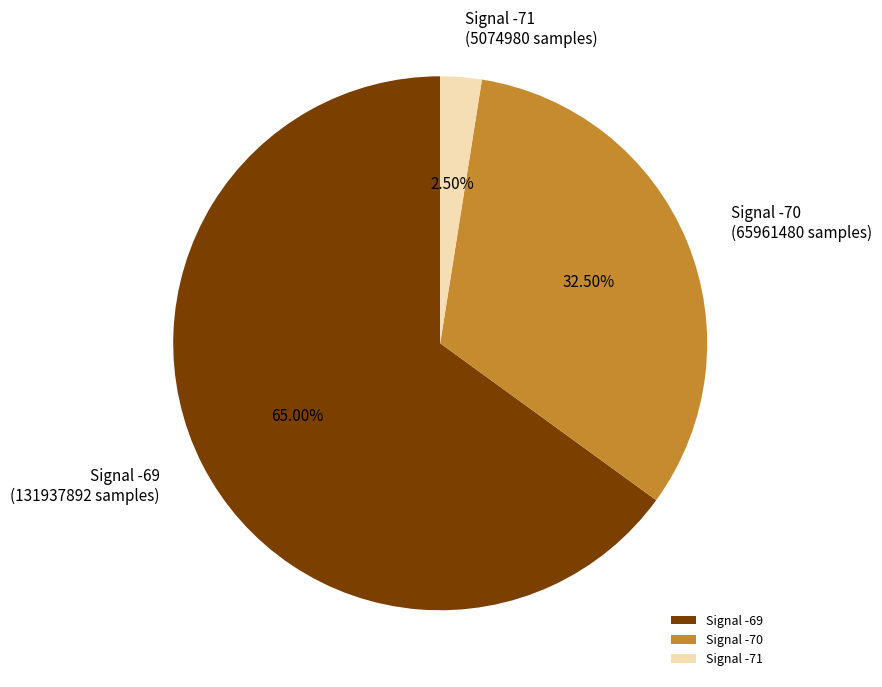

Count the number of slices in the pie.

3